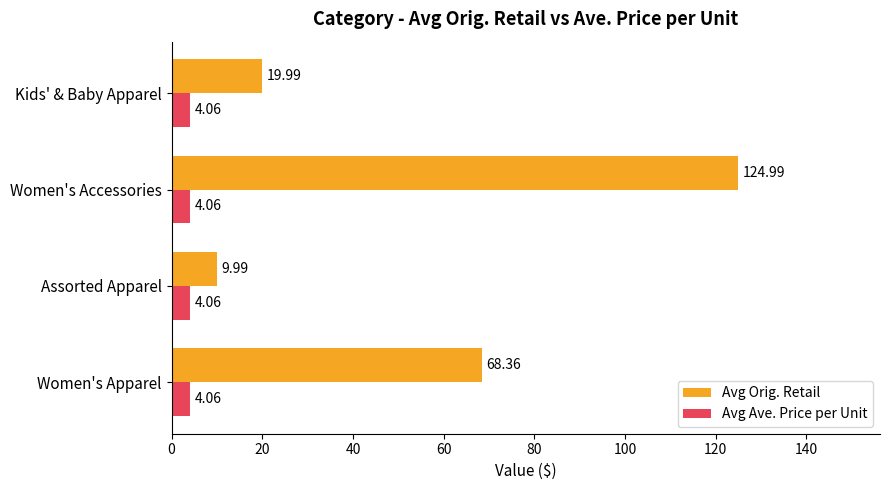

List the series in order of their overall mean, lowest first.

Avg Ave. Price per Unit, Avg Orig. Retail